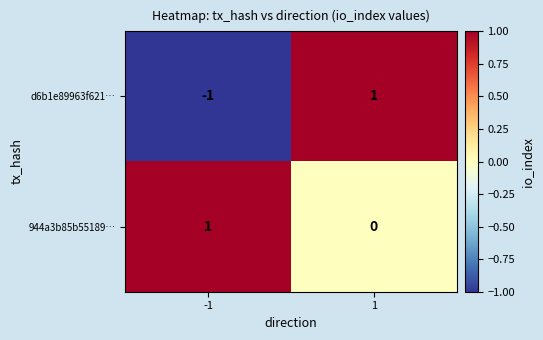

Reading right to left, what are all the values shown in this chart?

d6b1e89963f621…: 1=1	-1=-1
944a3b85b55189…: 1=0	-1=1